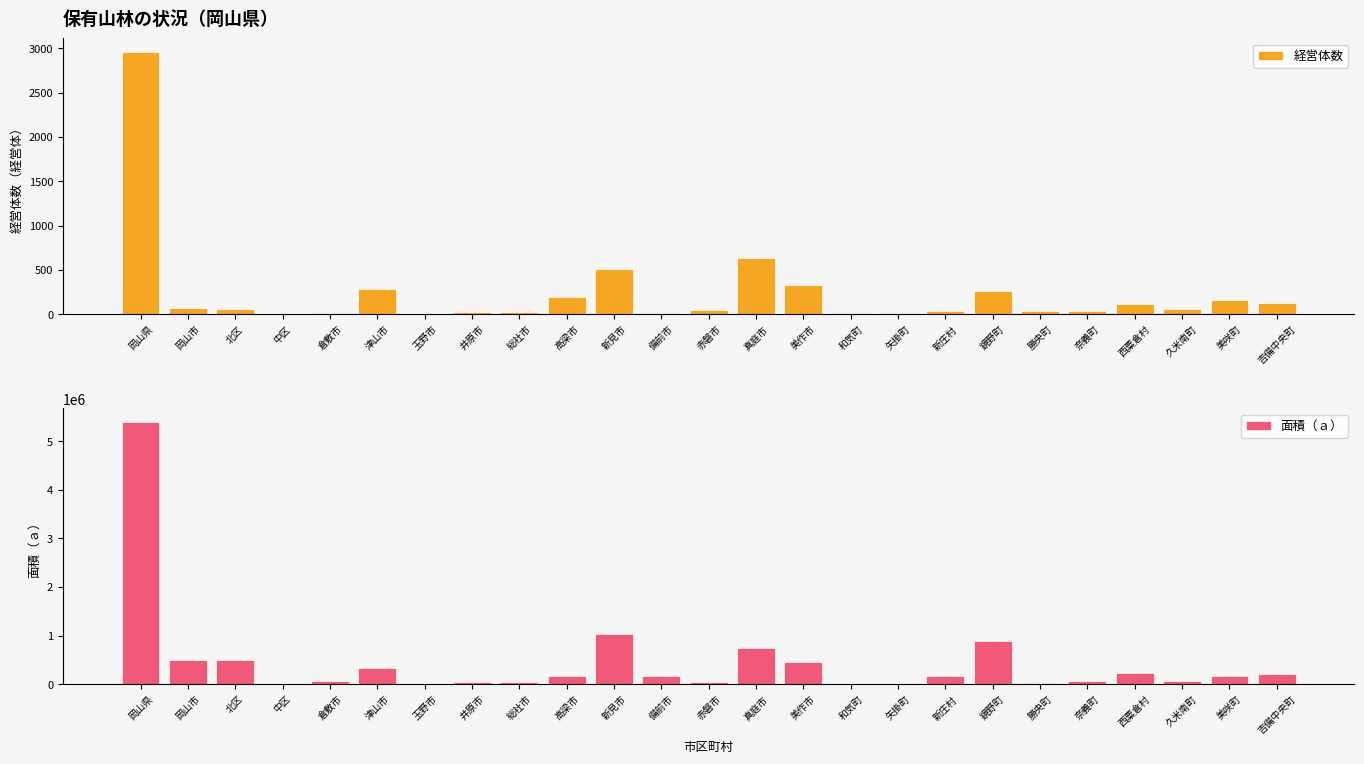

Where is 経営体数 nearest to the value 1483?

真庭市